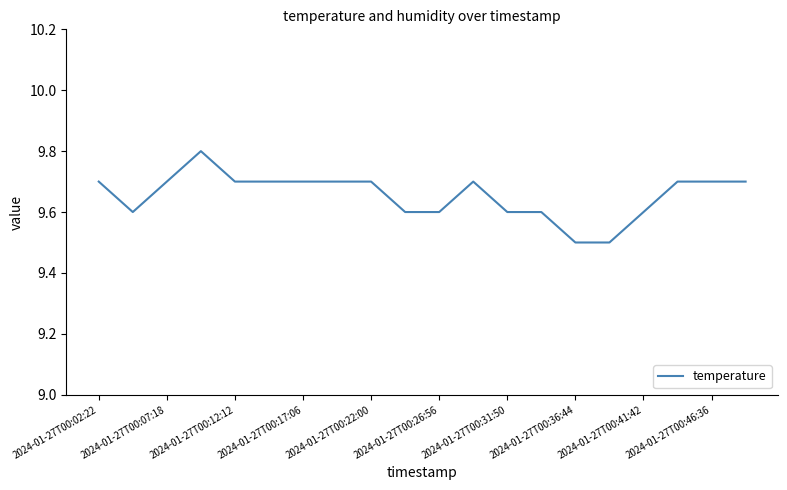

What is the difference between the maximum and minimum values?

0.3